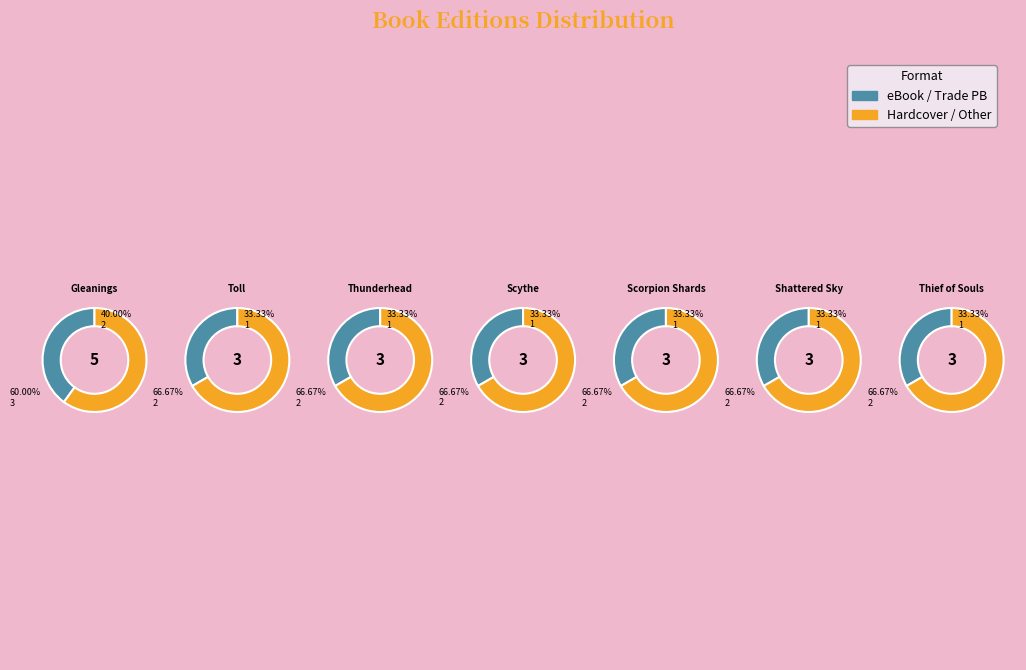

Does Thunderhead represent more than half of the total?

No